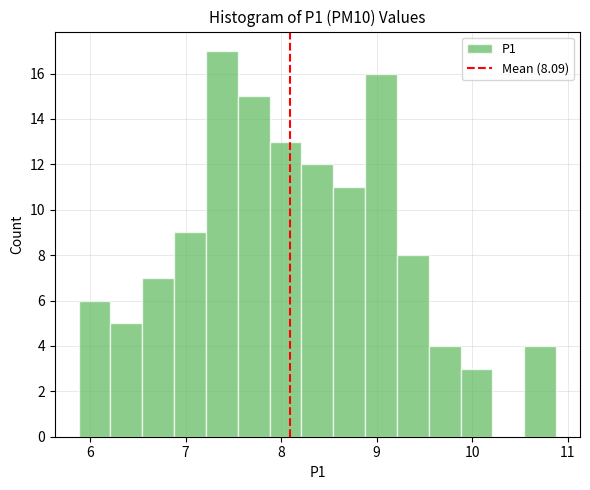

Around what value on the x-axis is the tallest bar? Give the approximate position of its centre, as read against the axis.

7.4